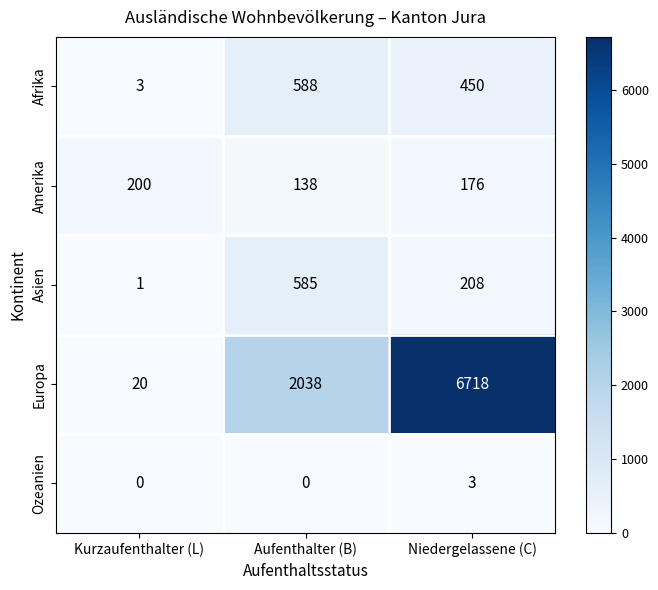

What is the lowest value of the Afrika series?

3